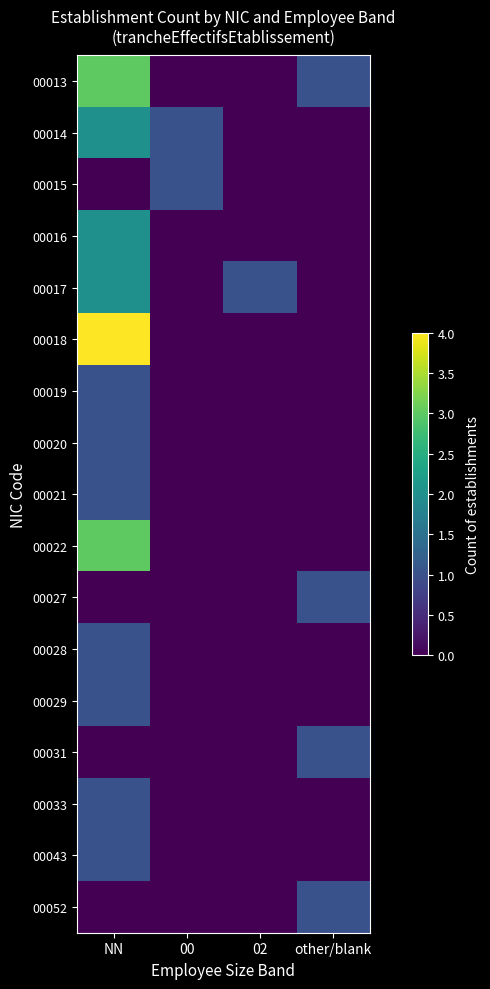

How many categories are shown in the chart?

4